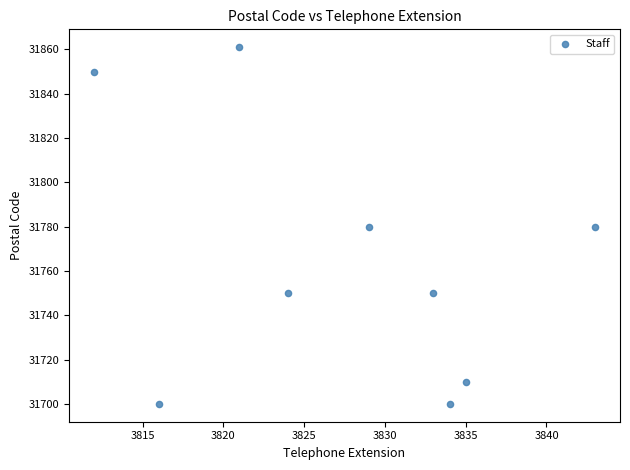

What is the average X value?

3827